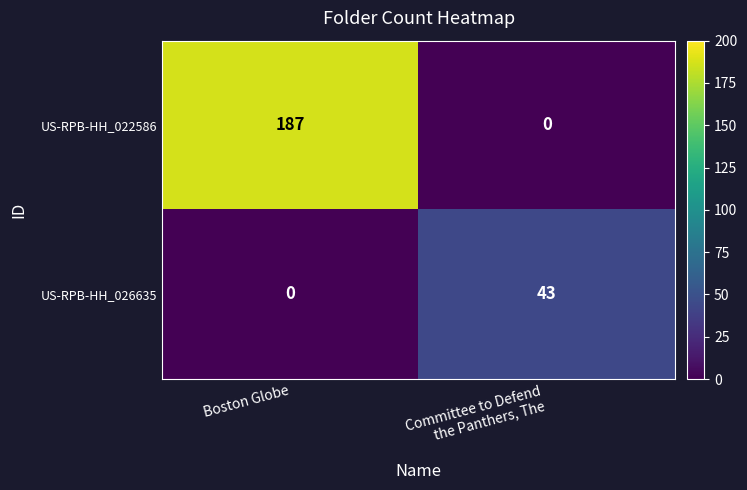

What is the average value of the US-RPB-HH_026635 series?

22